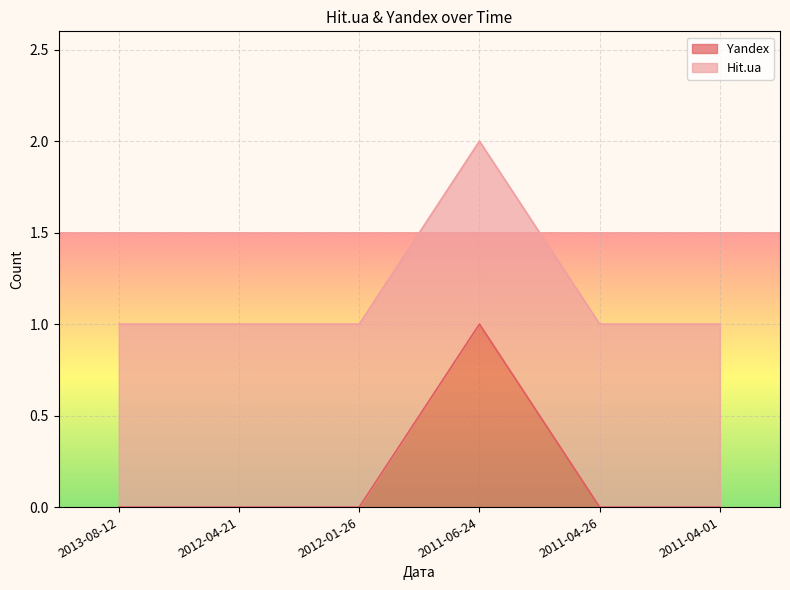

What position from the left is 2012-01-26?

3